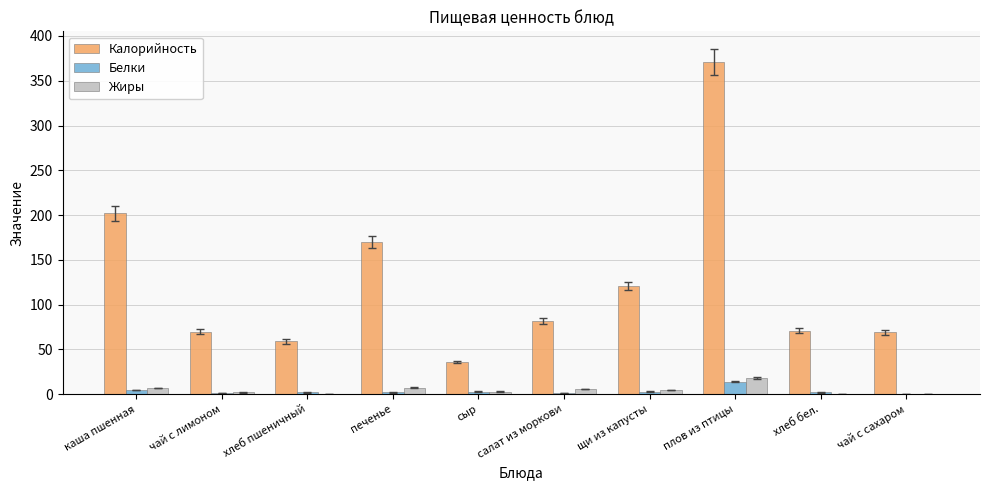

Between чай с лимоном and печенье, which series saw the biggest shift?

Калорийность